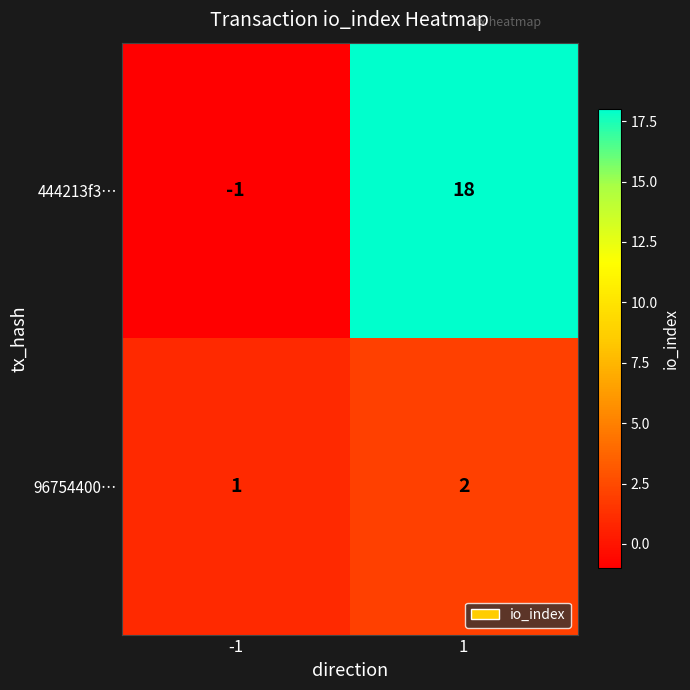

The value of 444213f3… at 1 is 29. True or false?

False